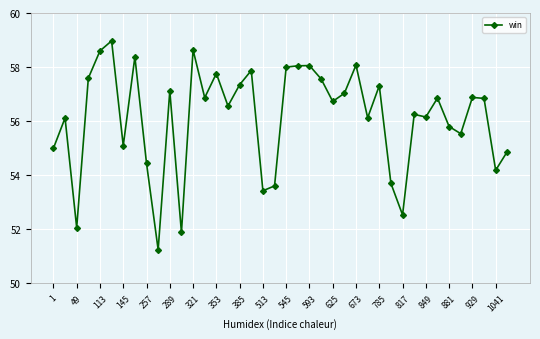

What is the smallest value displayed?

51.2